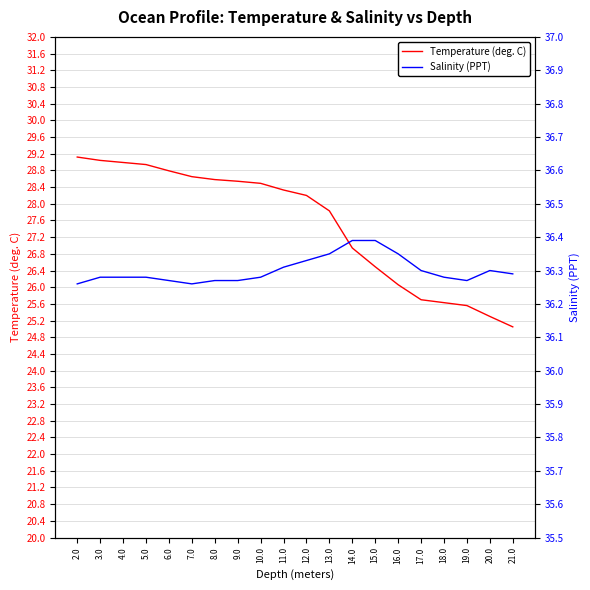

What is the average value of the Salinity (PPT) series?

36.3